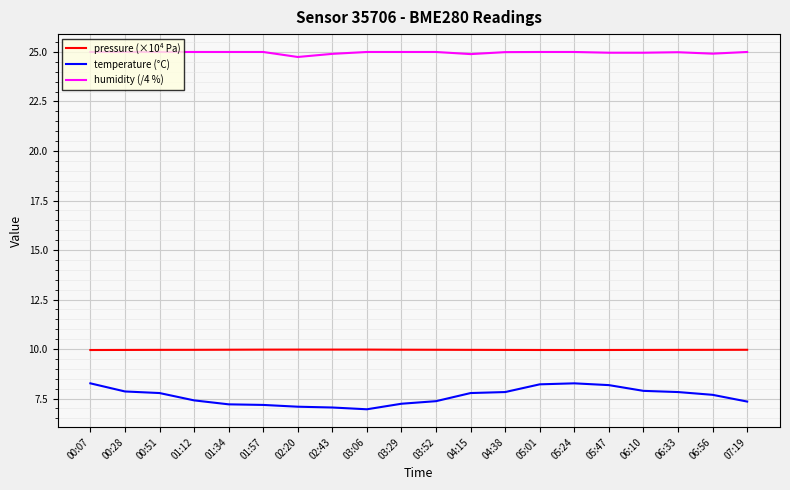

What is the sum of all pressure (×10⁴ Pa) values?

199.2